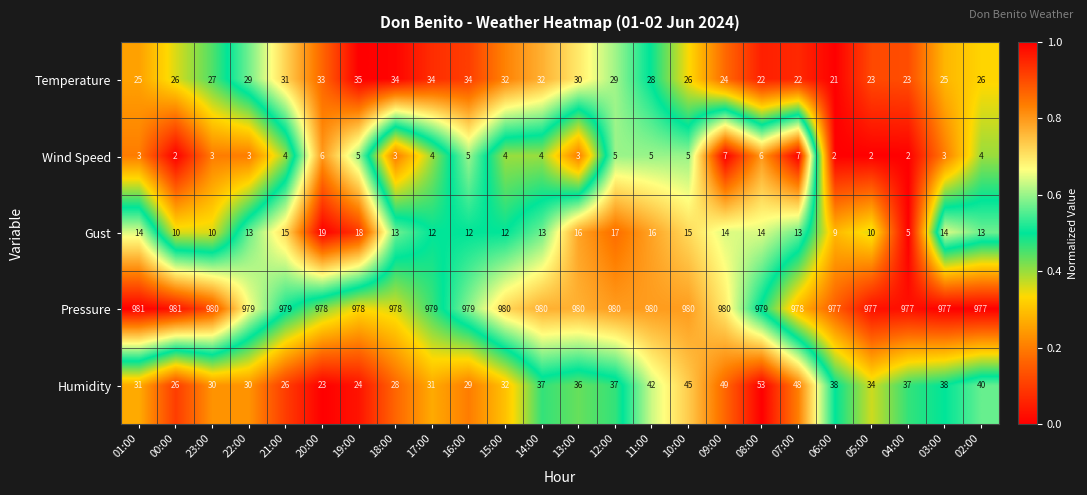

What is the sum of the Humidity values at 14:00 and 04:00?

74